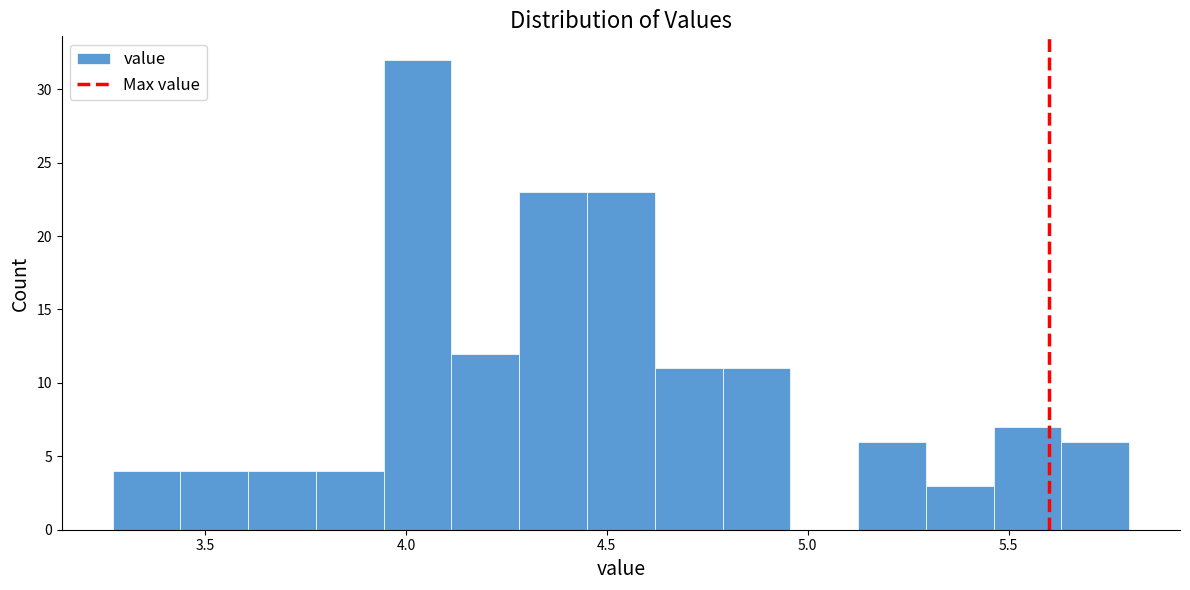

Around what value on the x-axis is the tallest bar? Give the approximate position of its centre, as read against the axis.

4.05